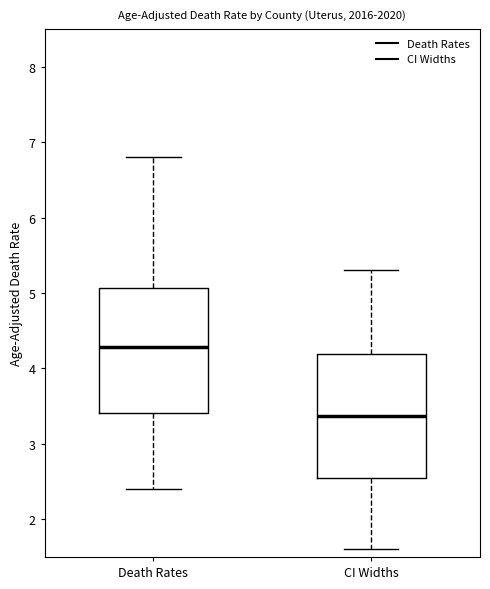

Which box has the lowest median line?

CI Widths